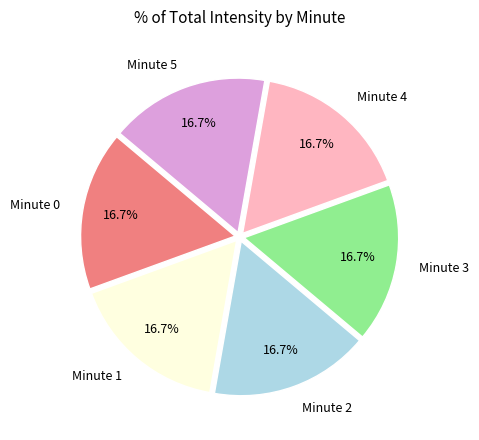

How many slices are in this pie chart?

6